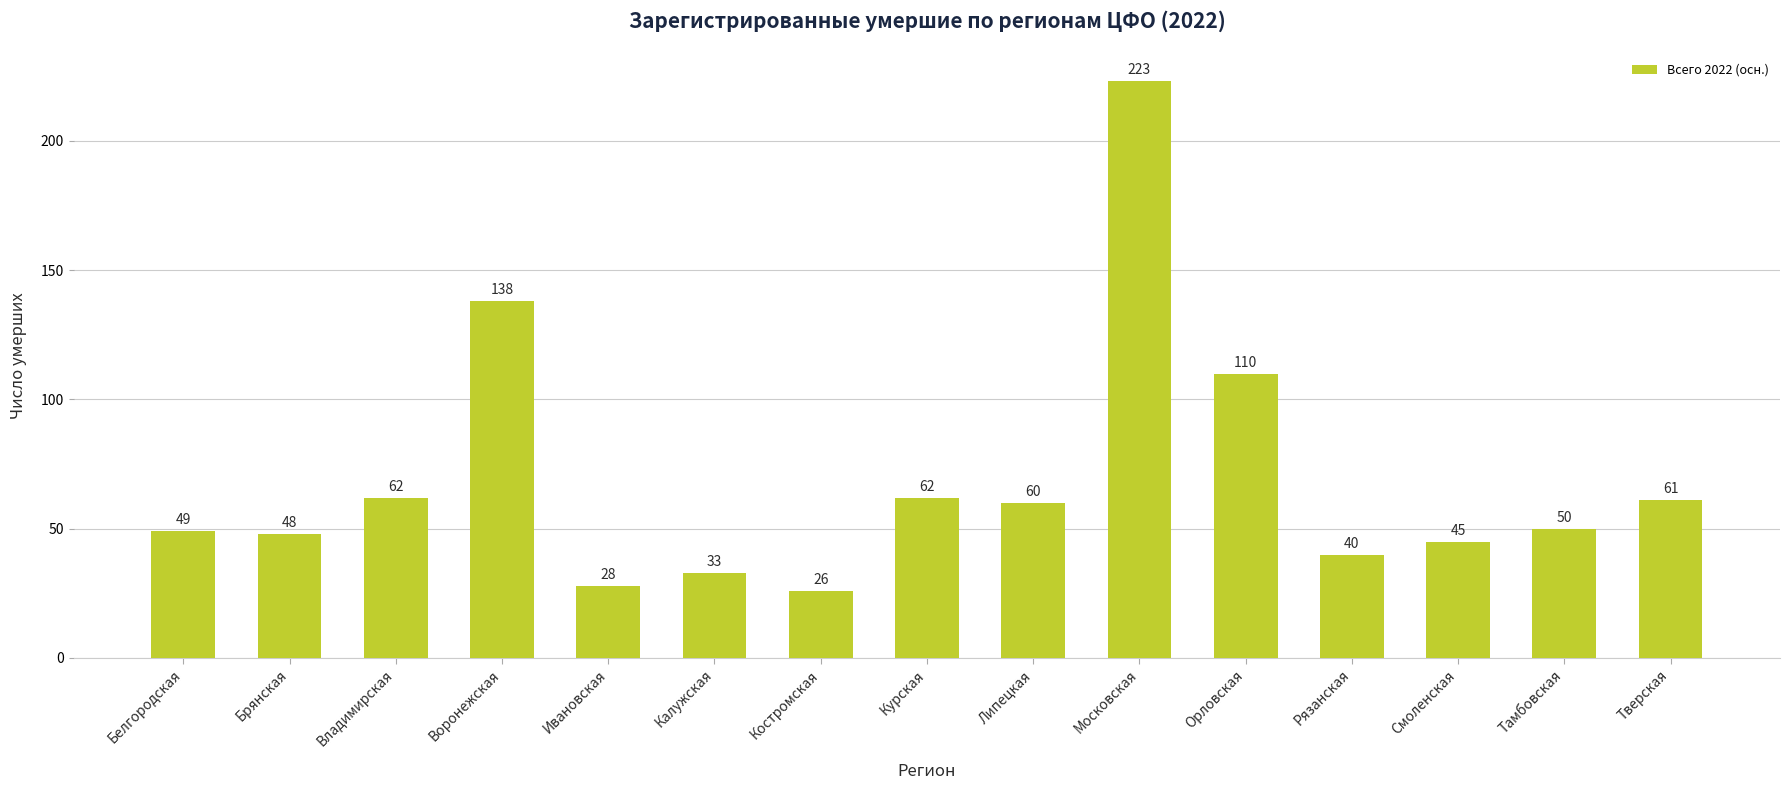

Approximately how many times larger is the value at Брянская compared to Тамбовская?

1.0